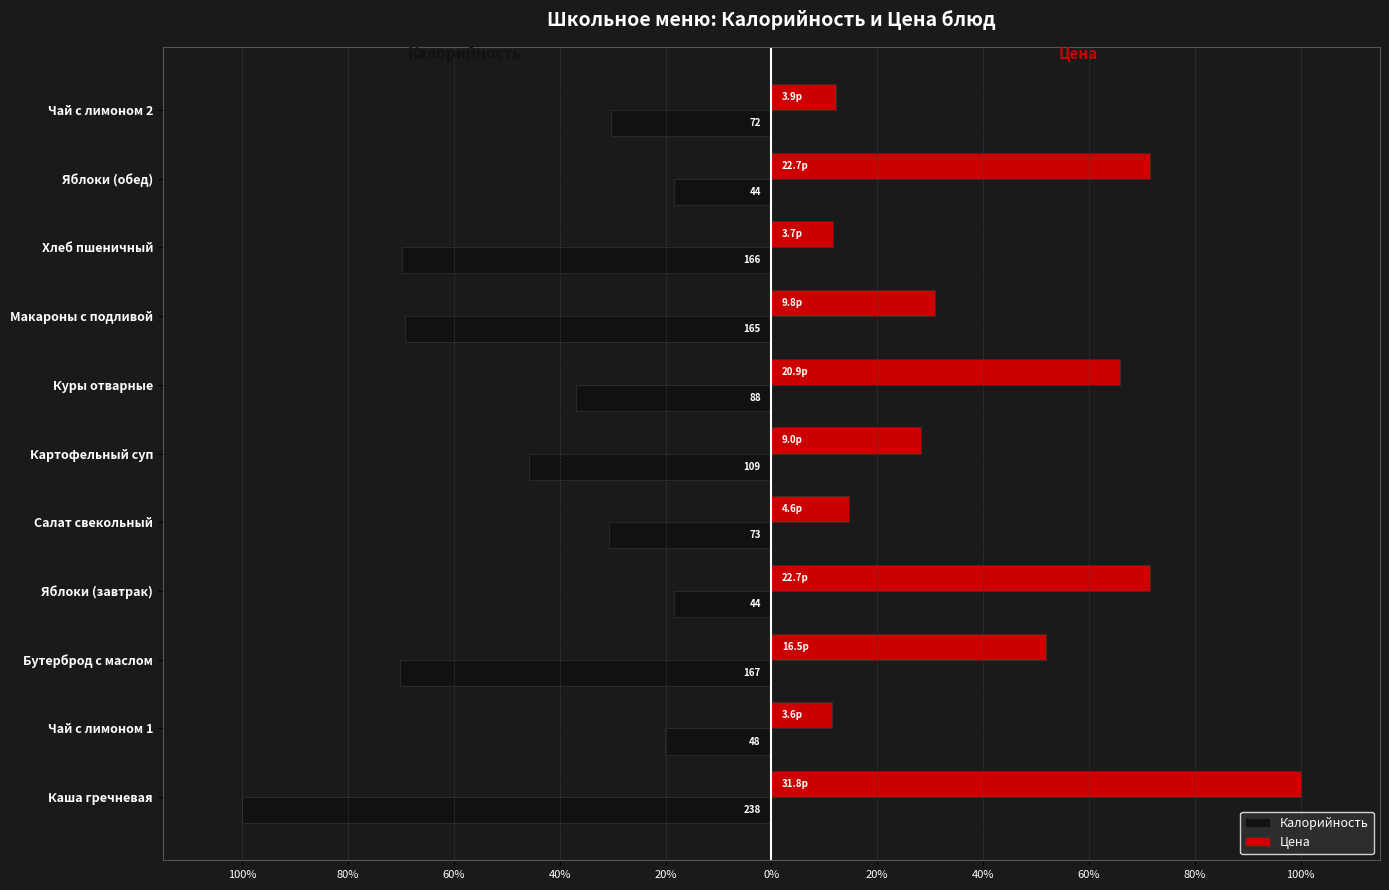

What are all the series names shown in the legend?

Калорийность, Цена